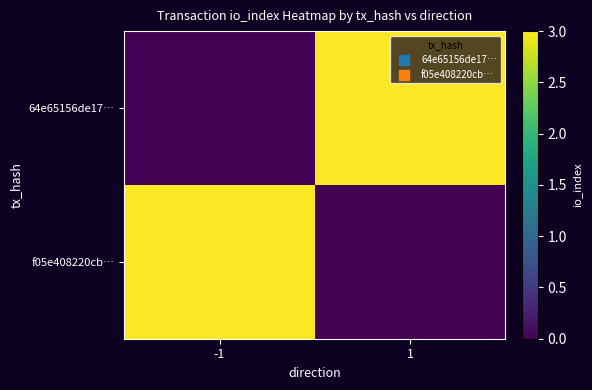

How many data points does each series have?

2